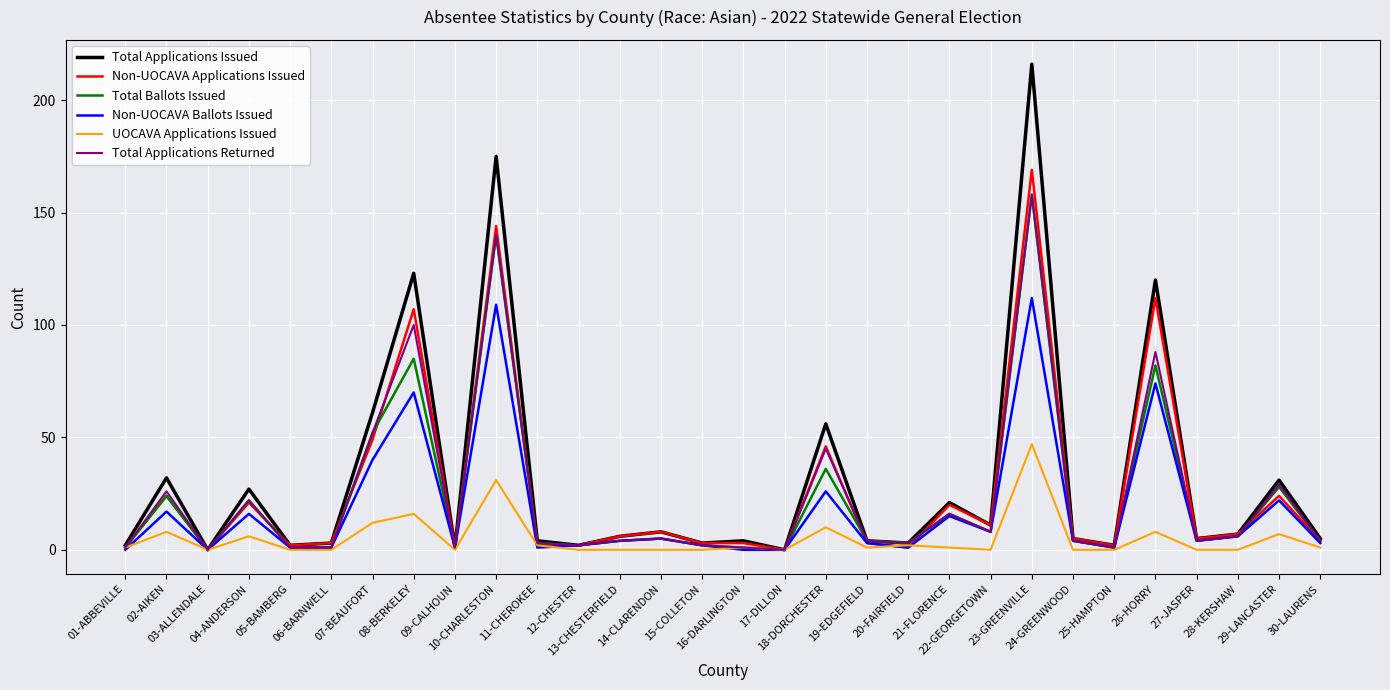

What is the difference between the second highest and minimum values in the Non-UOCAVA Ballots Issued series?

109